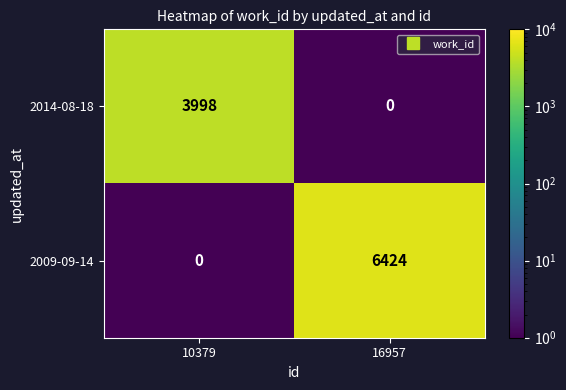

Is it true that 2009-09-14 equals -1981 at 10379?

False